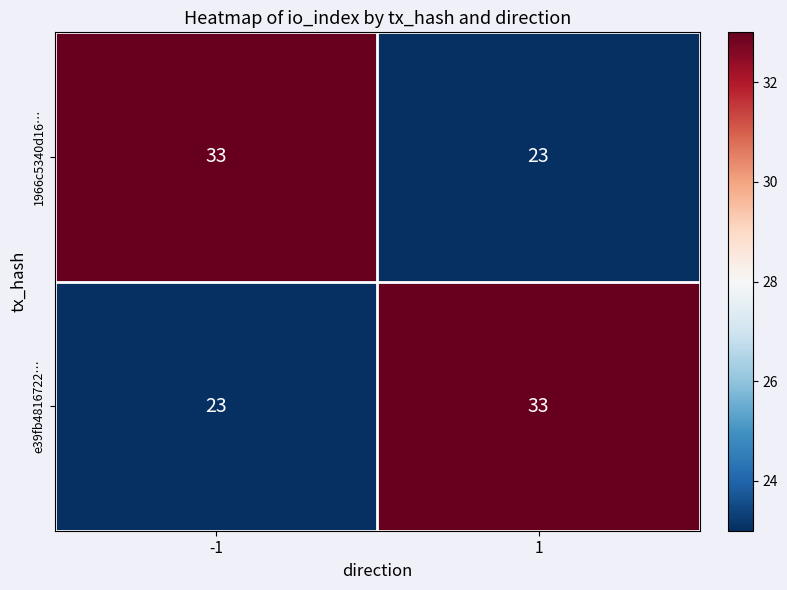

Is it true that 1966c5340d16… equals 33 at -1?

True